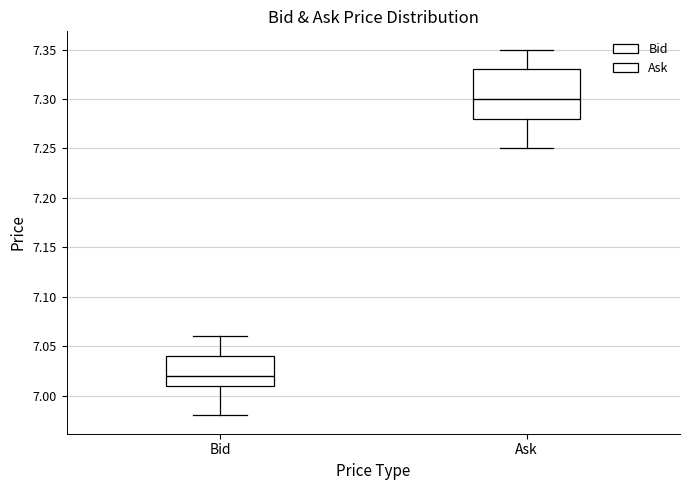

Which box is the tallest, from its lower edge to its upper edge?

Ask